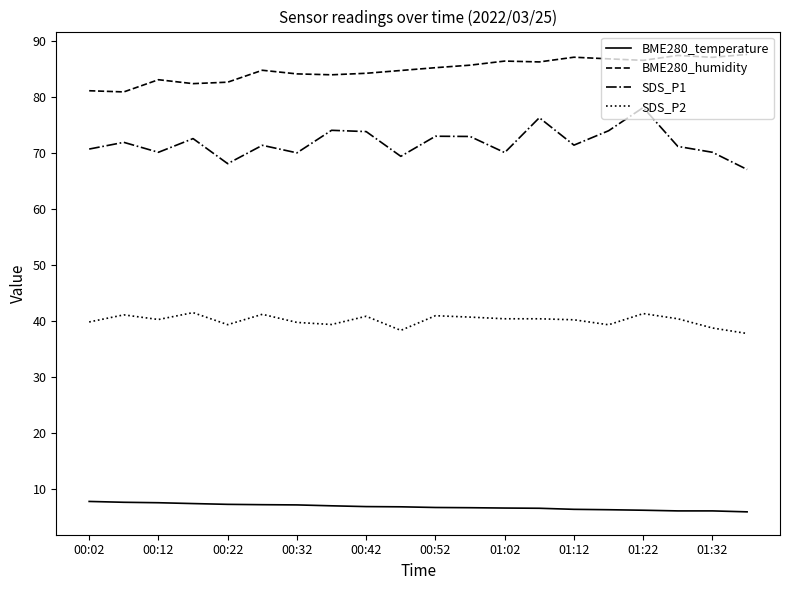

Which series has the largest total across all categories?

BME280_humidity